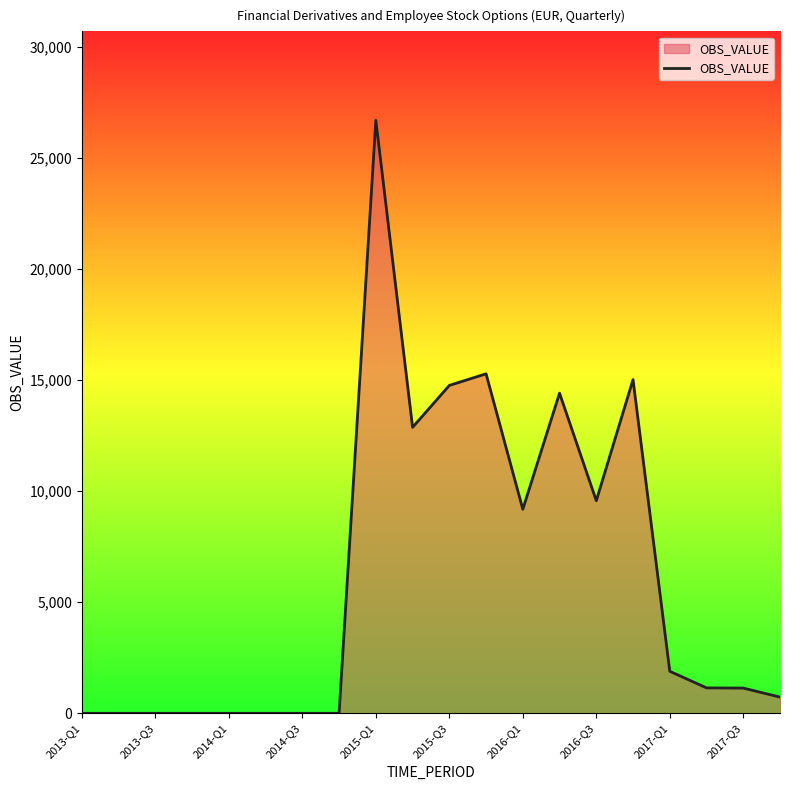

What is the greatest value displayed?

26702